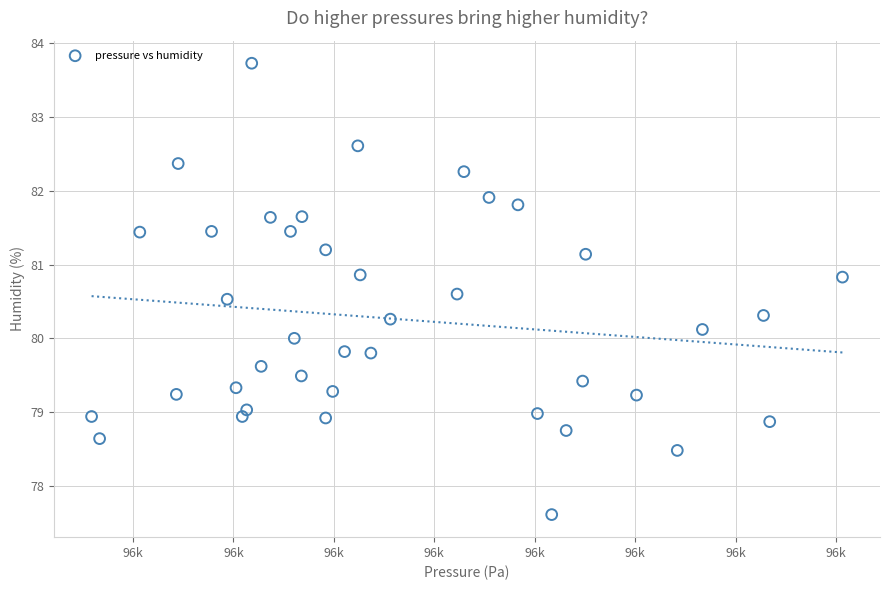

What is the range of Y values (max minus min)?

6.1